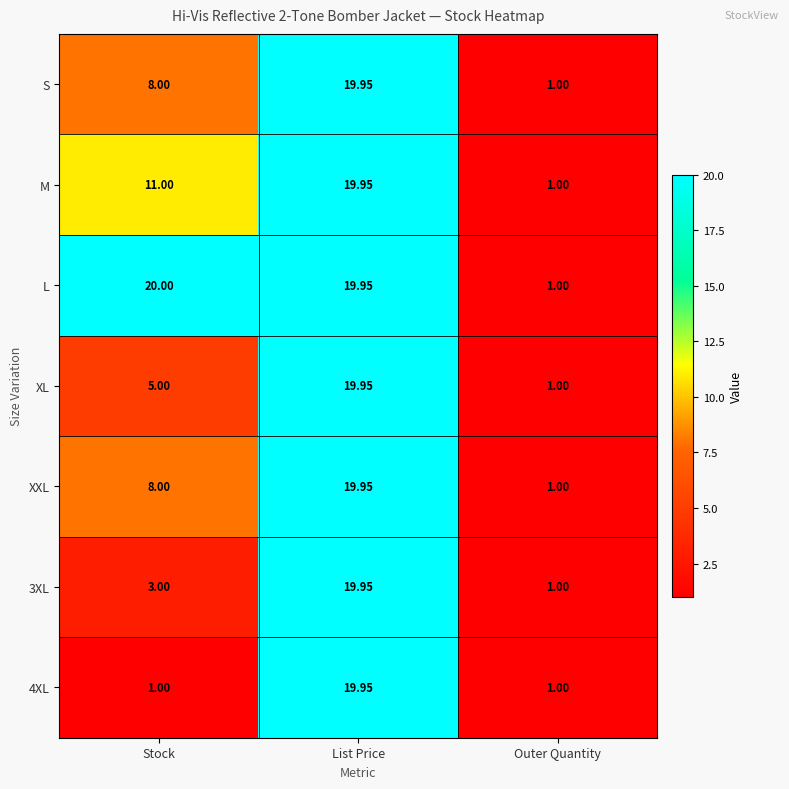

Which series changed the most between Stock and Outer Quantity?

L